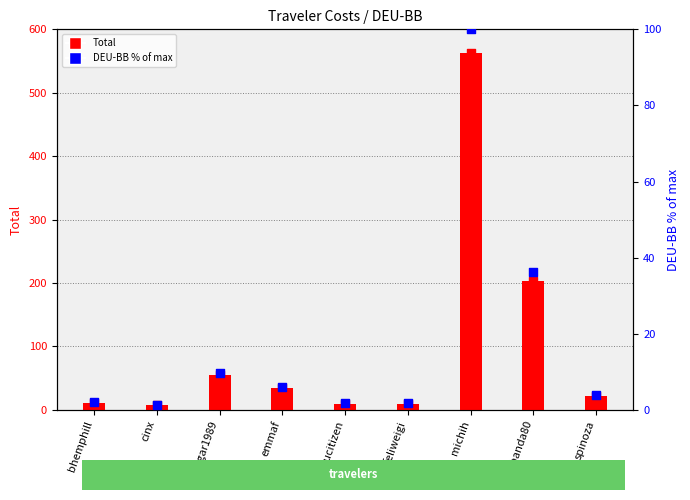

What are all the series names shown in the legend?

Total, DEU-BB % of max